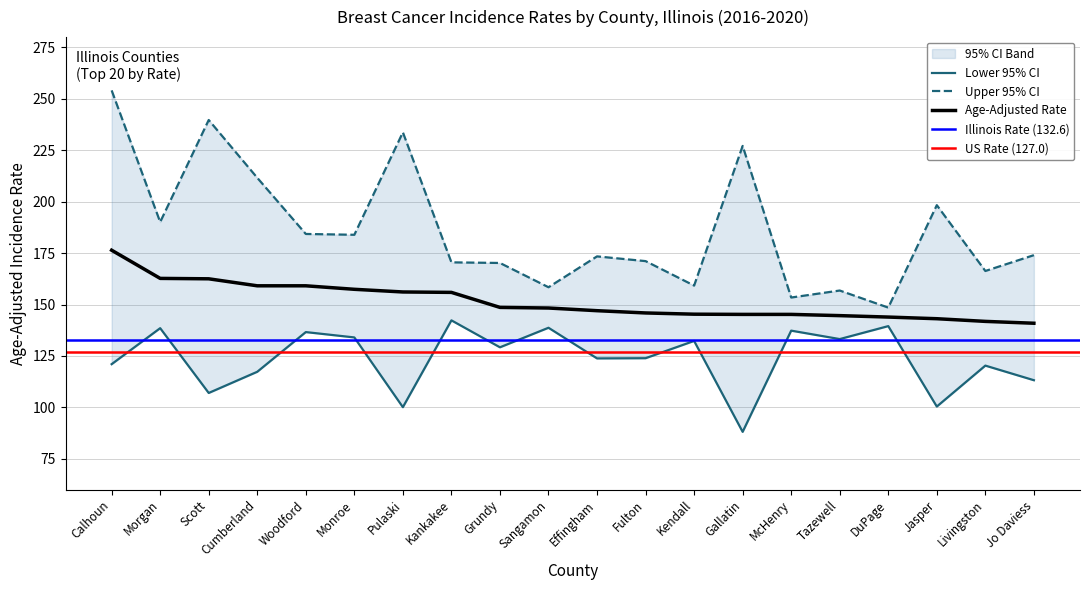

Is it true that Age-Adjusted Rate equals 58.4 at McHenry?

False